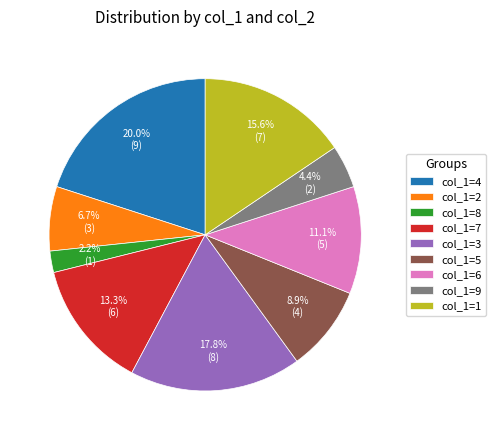

Does any single category account for the majority?

No